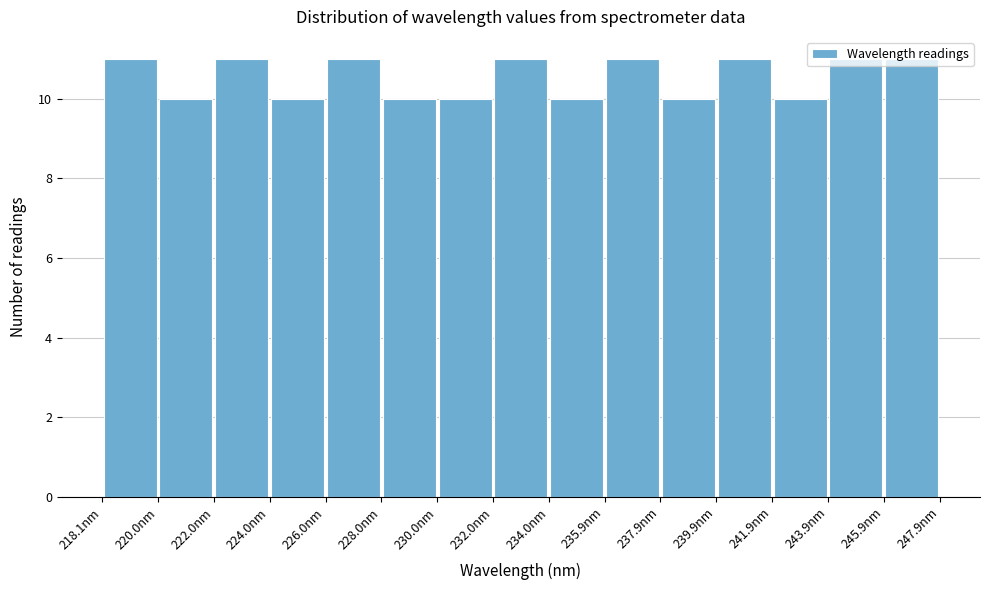

How tall is the bar that spans 240.0 to 241.8 on the x-axis? Neither the bar edges nor the heights are printed on the chart, so give them approximately, as read against the axes.

11